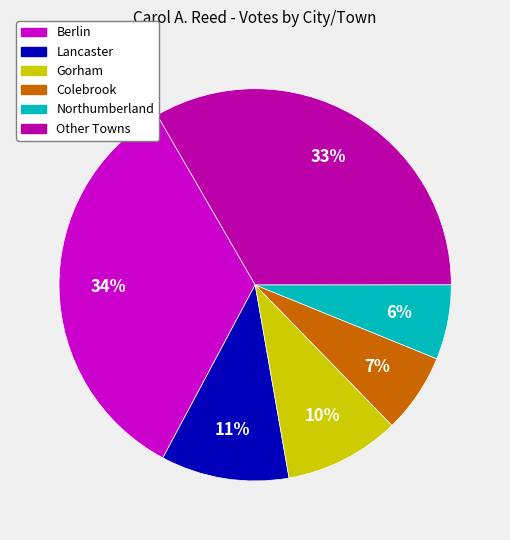

How many slices are in this pie chart?

6